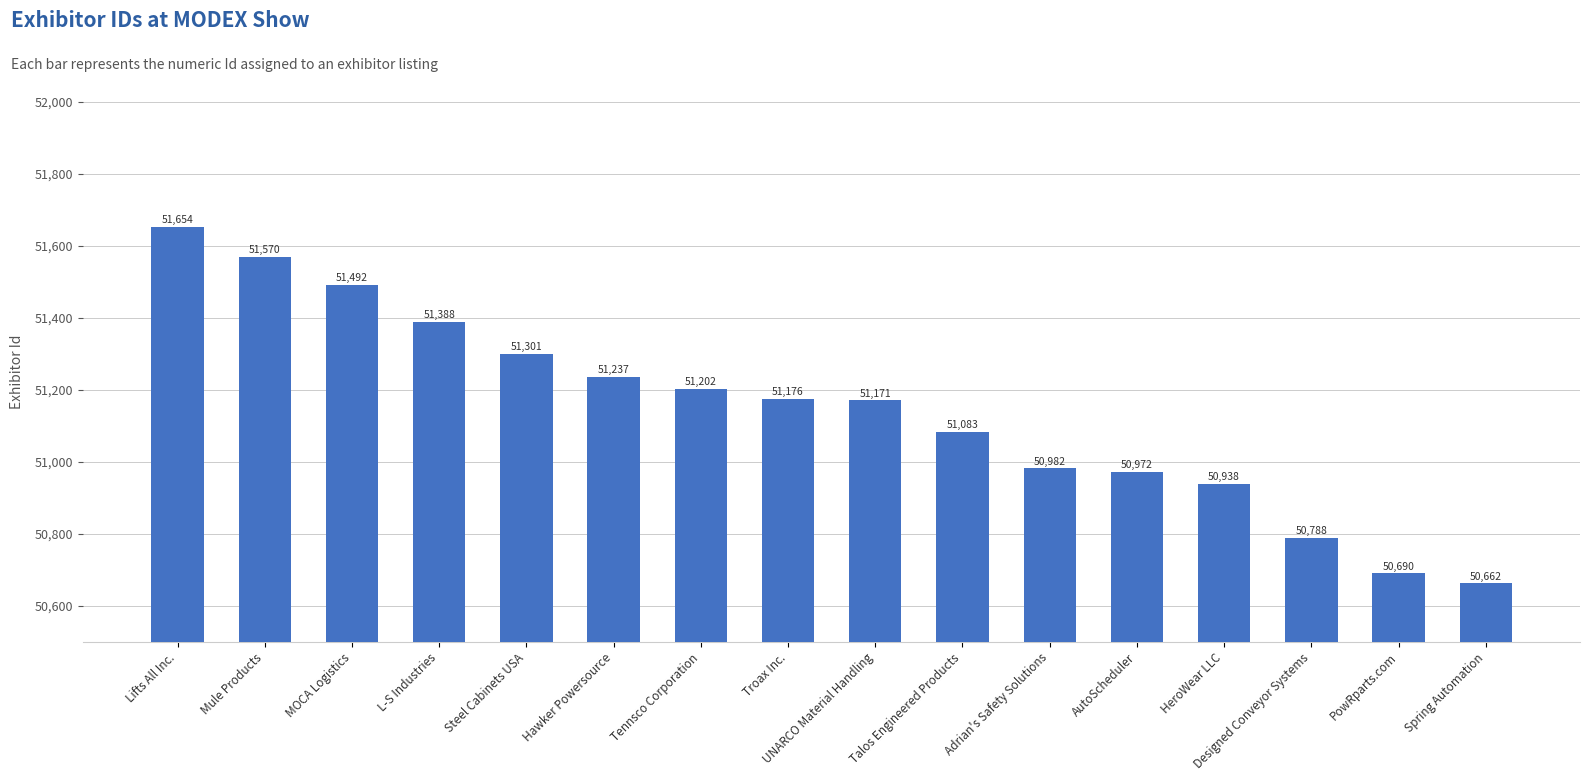

List the labels in order of value, largest first.

Lifts All Inc., Mule Products, MOCA Logistics, L-S Industries, Steel Cabinets USA, Hawker Powersource, Tennsco Corporation, Troax Inc., UNARCO Material Handling, Talos Engineered Products, Adrian's Safety Solutions, AutoScheduler, HeroWear LLC, Designed Conveyor Systems, PowRparts.com, Spring Automation